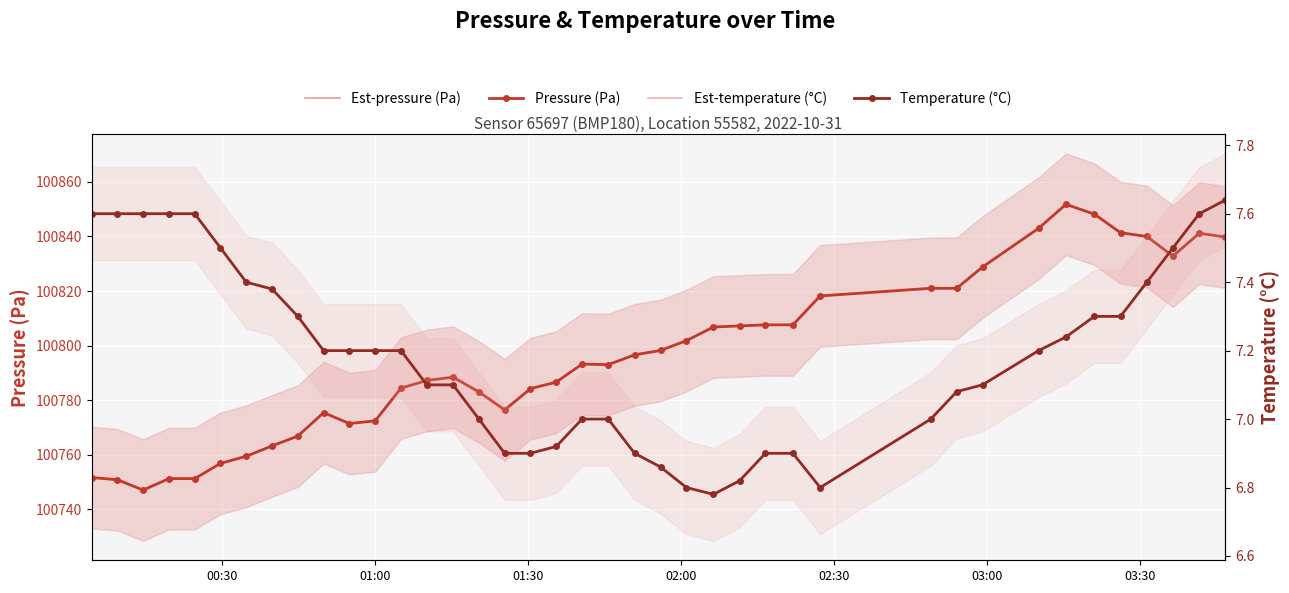

What are all the series names shown in the legend?

Est-pressure (Pa), Pressure (Pa), Est-temperature (°C), Temperature (°C)